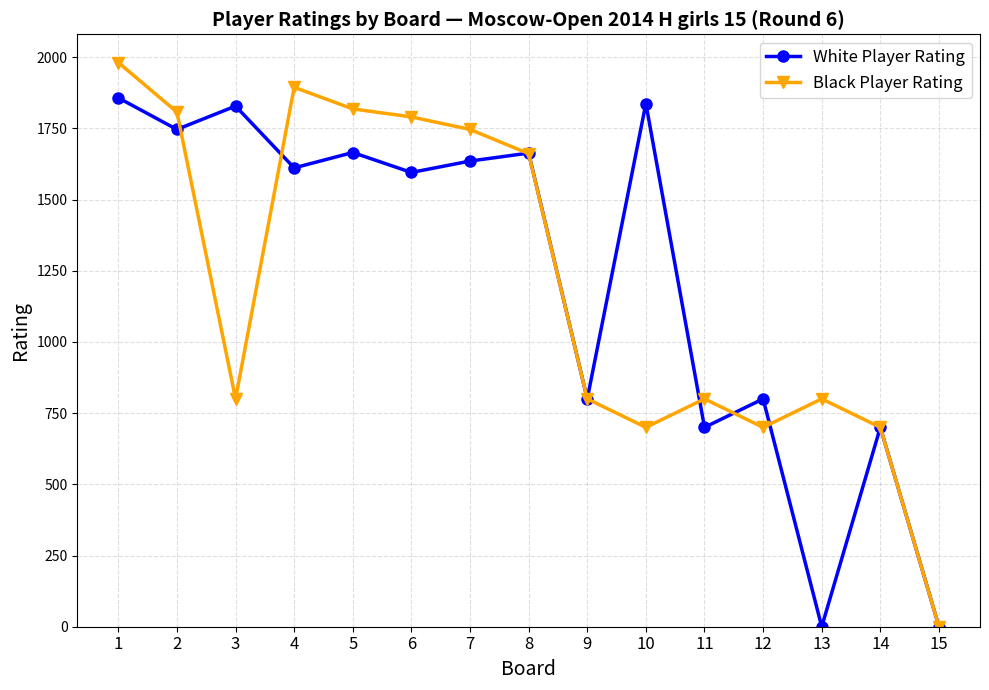

What is the maximum value shown in the chart?

1981